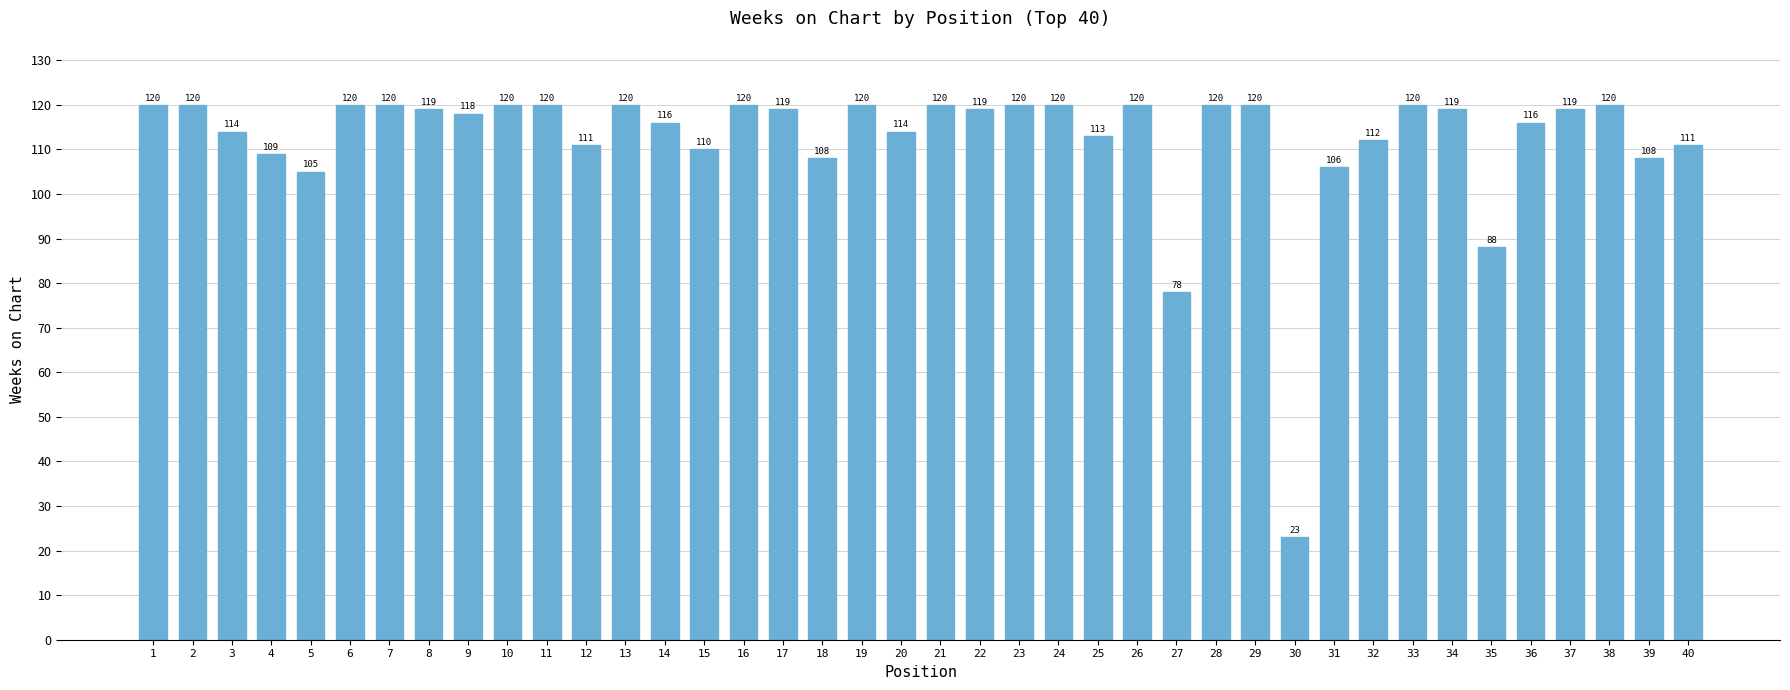

What is the sum of the values at 21 and 5?

225